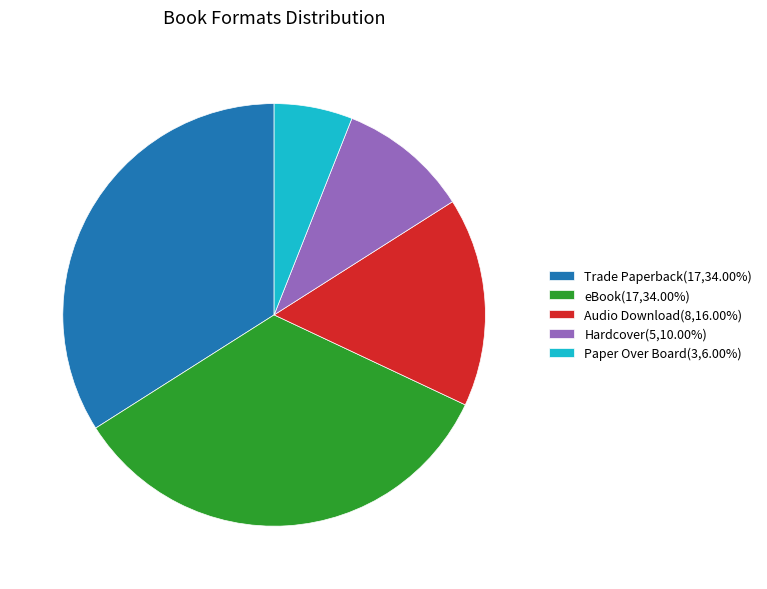

Is it true that Paper Over Board is 19% of the pie?

False